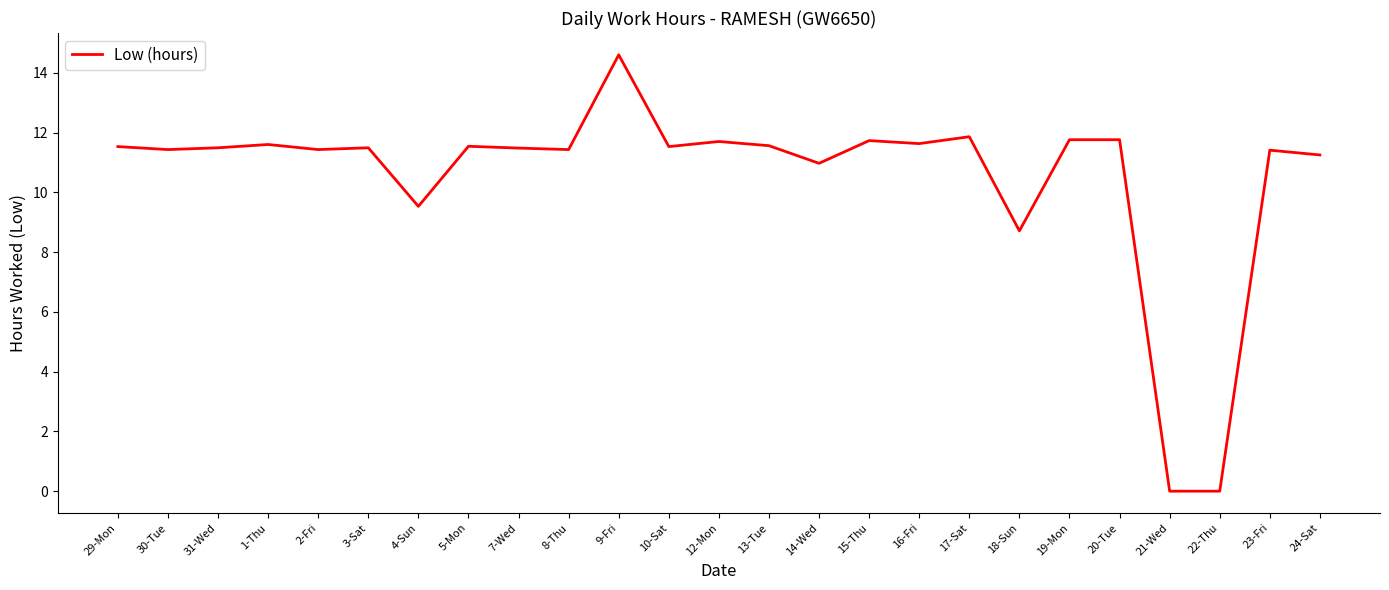

At which label does the data first exceed 11?

29-Mon